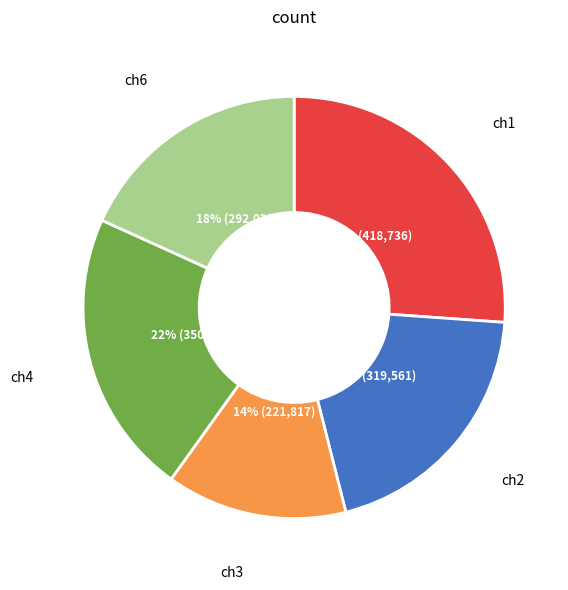

To the nearest percent, what is the difference between the largest and smallest slice percentages?

12%